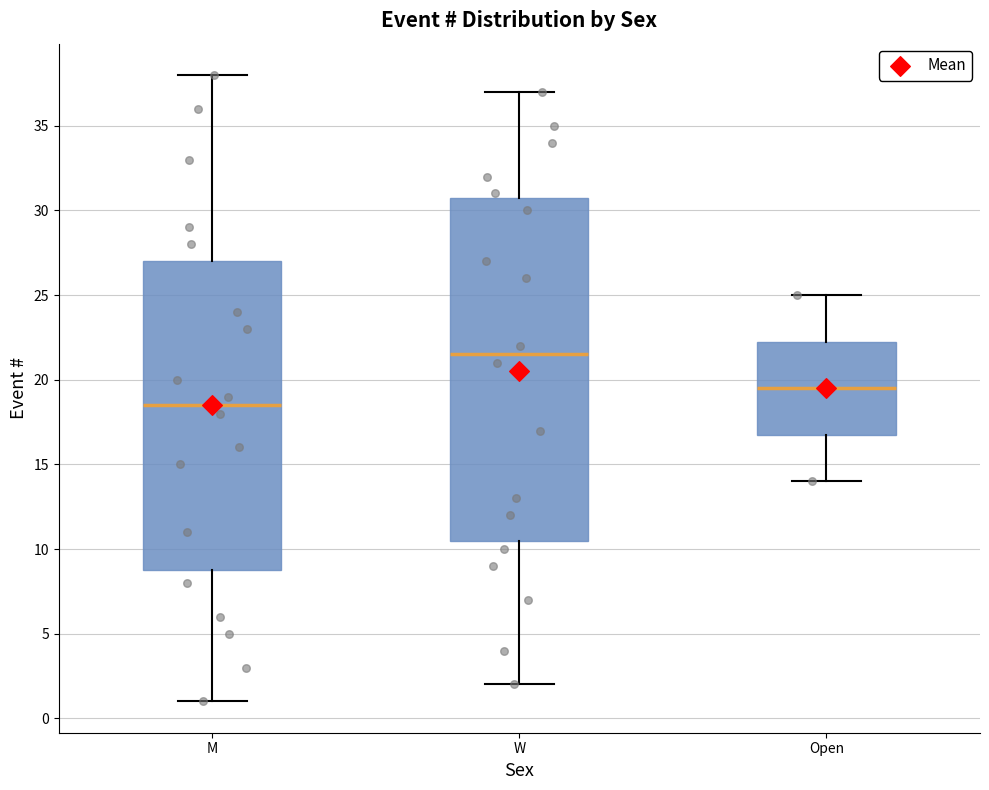

Reading left to right, read every box against the y-axis: the position of its median line, the range the box covers, and the ends of its whiskers. The values are not printed on the chart, so give them approximately, as read against the axis.

M: median 18.5, box 9.0 to 27.0, whiskers 1.0 to 38.0
W: median 21.5, box 10.5 to 31.0, whiskers 2.0 to 37.0
Open: median 19.5, box 17.0 to 22.5, whiskers 14.0 to 25.0